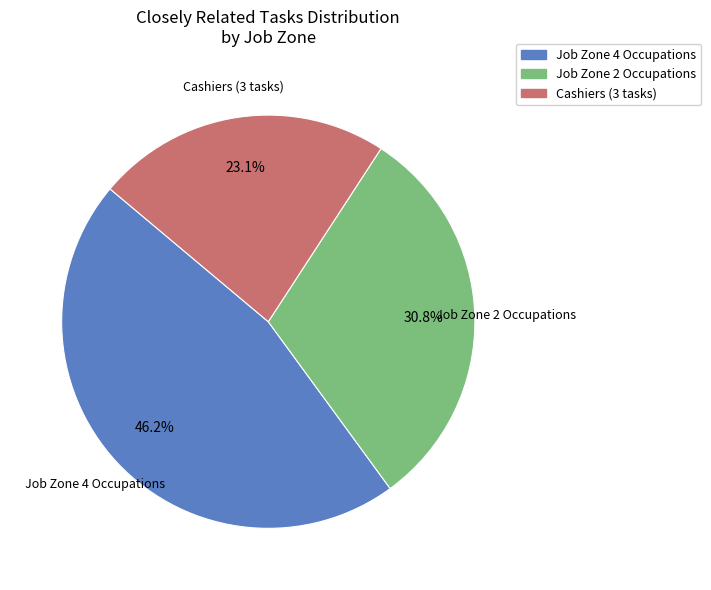

Is there a majority slice in this chart?

No